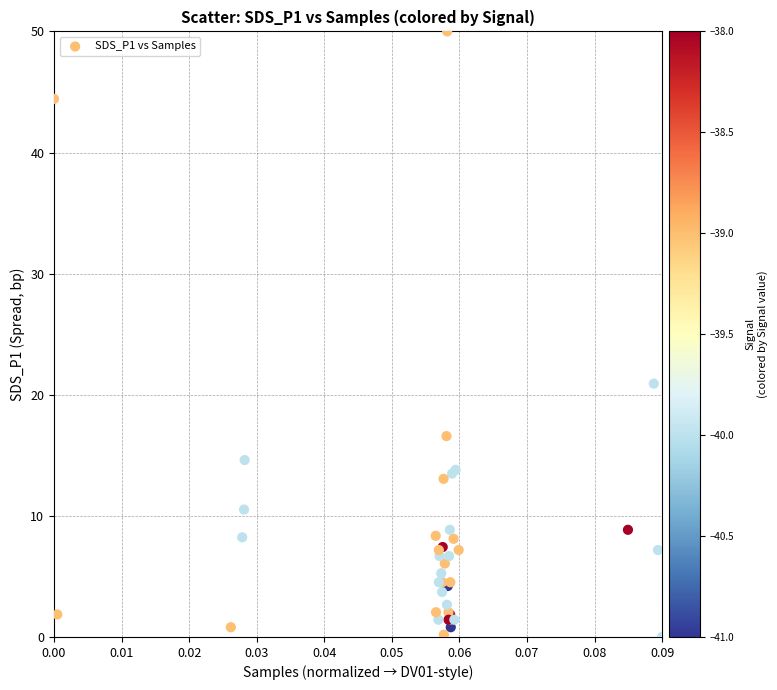

What Y value in the scatter plot is closest to 25?

20.9